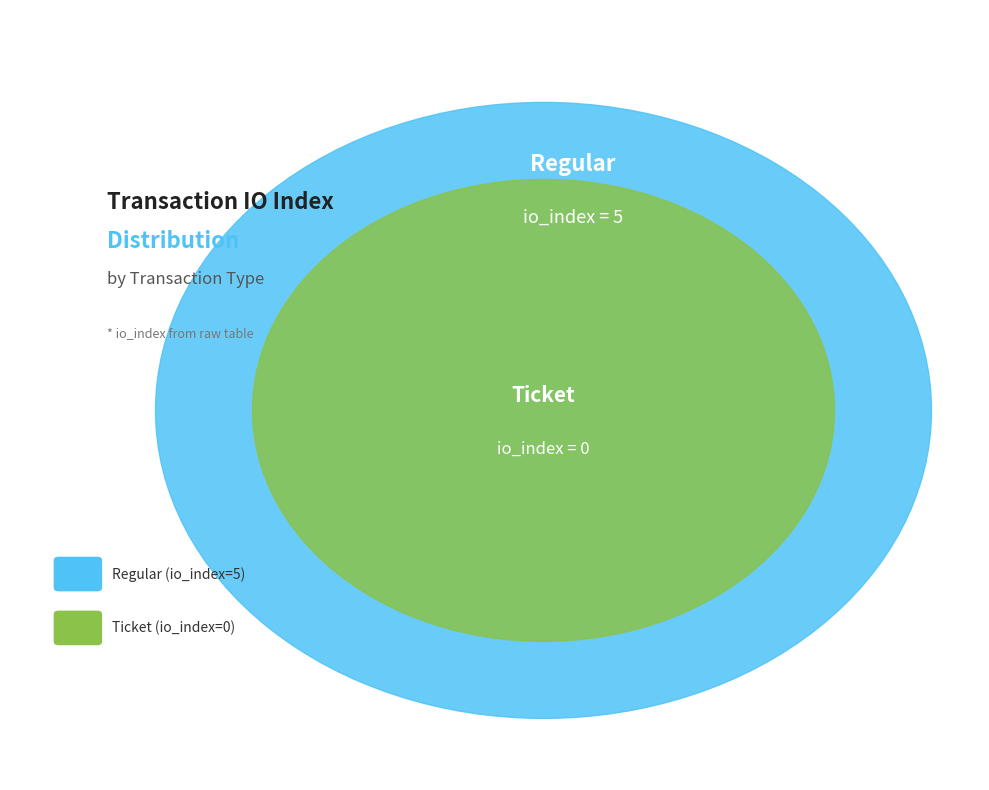

Which has a higher value, Ticket (io_index=0) or Regular (io_index=5)?

Regular (io_index=5)